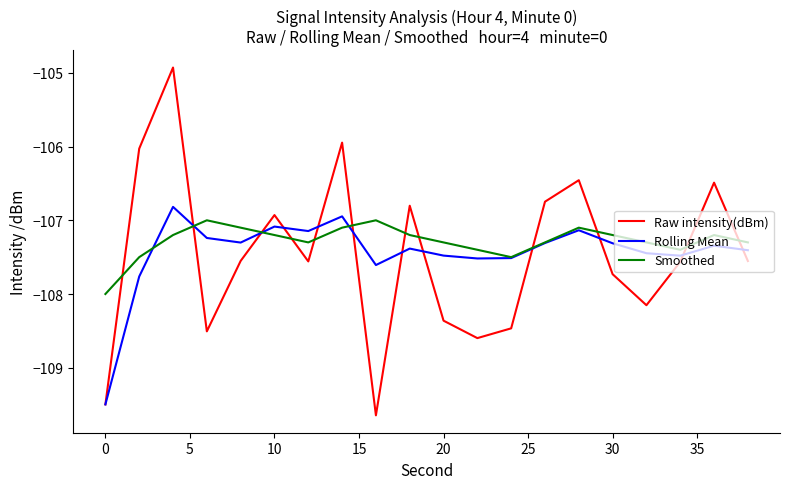

How many lines are shown in the chart?

3